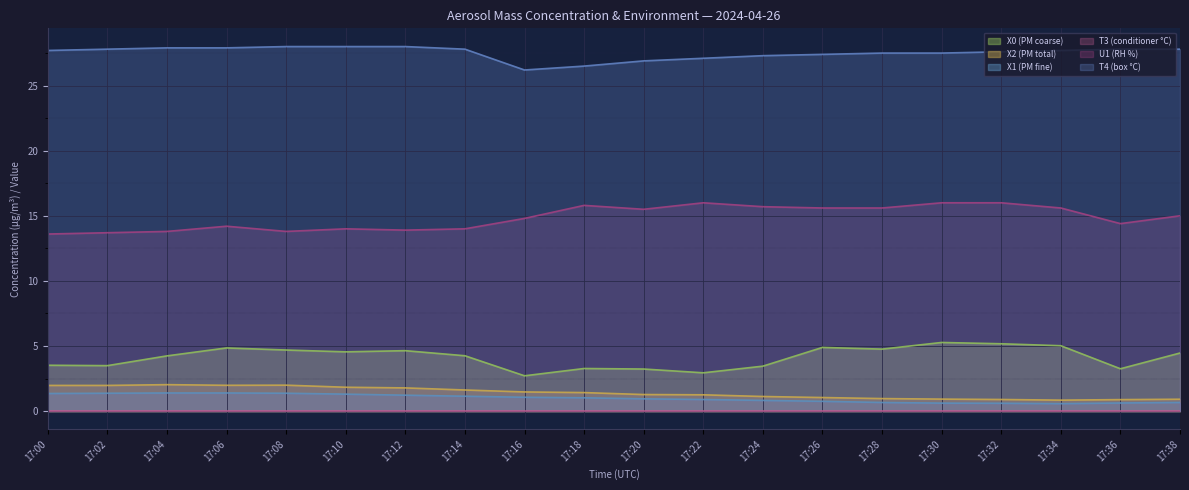

True or false: U1 (RH %) has more than 1 points higher than both neighbors.

True